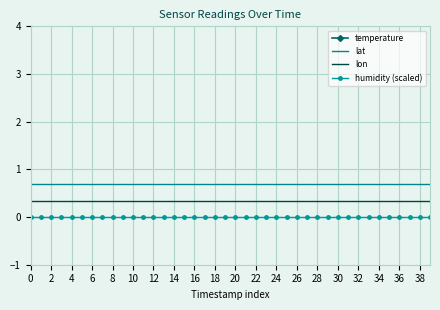

Which series has the widest spread of values?

temperature